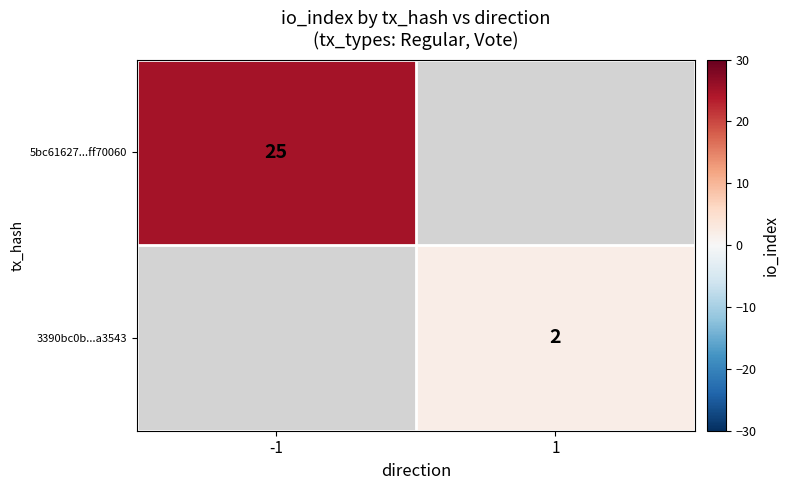

True or false: 5bc61627...ff70060 has a value of 25 at -1.

True